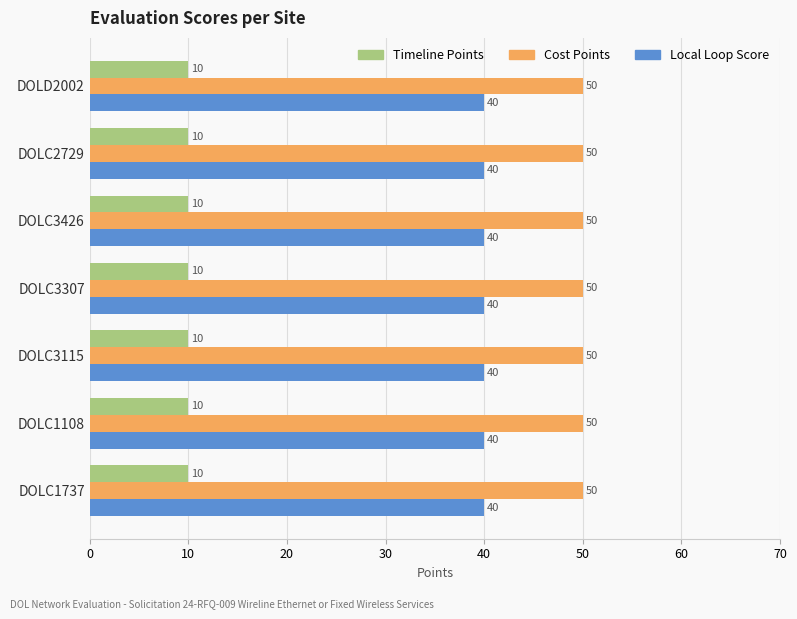

What is the sum of all Timeline Points values?

70